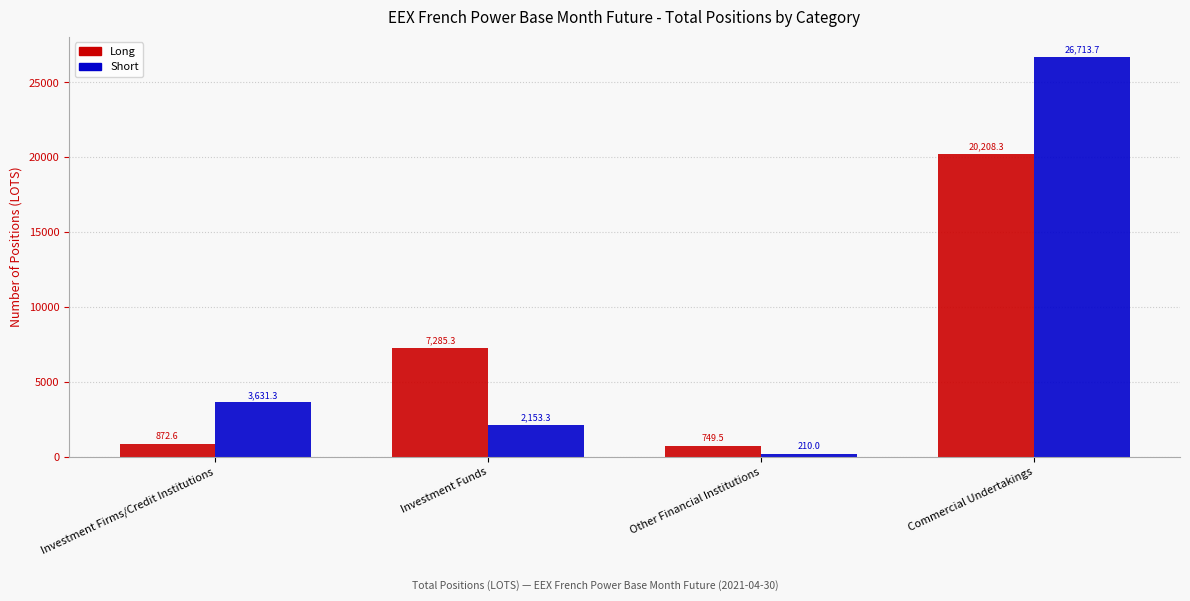

List the series in order of their peak value, highest first.

Short, Long